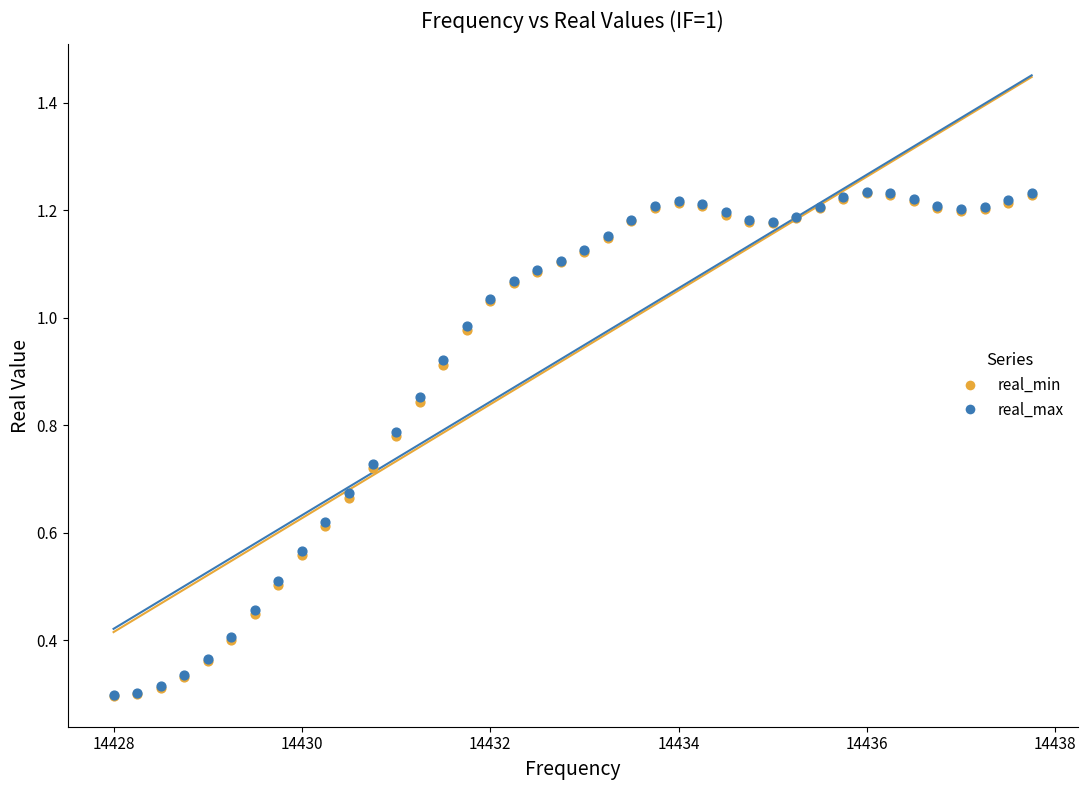

What are all the series names shown in the legend?

real_min, real_max